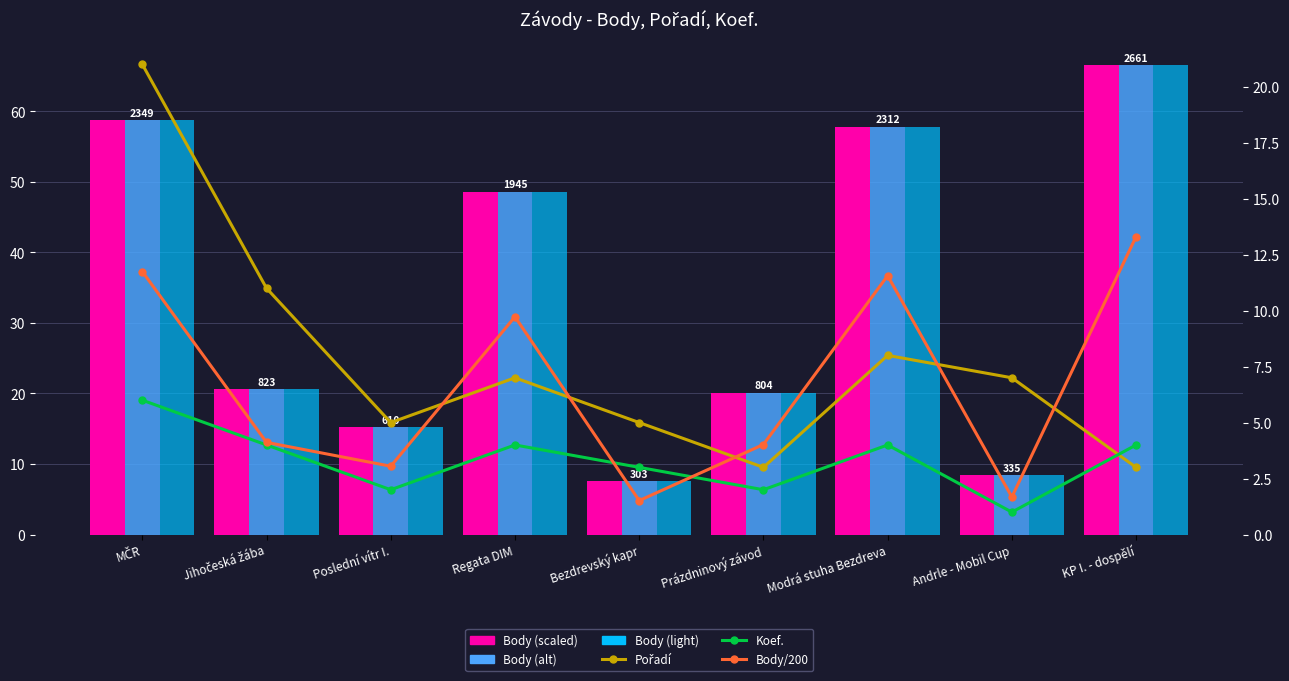

Reading left to right, transcribe all the data shown in this chart.

Body (scaled): MČR=58.7	Jihočeská žába=20.6	Poslední vítr I.=15.2	Regata DIM=48.6	Bezdrevský kapr=7.6	Prázdninový závod=20.1	Modrá stuha Bezdreva=57.8	Andrle - Mobil Cup=8.4	KP I. - dospělí=66.5
Body (alt): MČR=58.7	Jihočeská žába=20.6	Poslední vítr I.=15.2	Regata DIM=48.6	Bezdrevský kapr=7.6	Prázdninový závod=20.1	Modrá stuha Bezdreva=57.8	Andrle - Mobil Cup=8.4	KP I. - dospělí=66.5
Body (light): MČR=58.7	Jihočeská žába=20.6	Poslední vítr I.=15.2	Regata DIM=48.6	Bezdrevský kapr=7.6	Prázdninový závod=20.1	Modrá stuha Bezdreva=57.8	Andrle - Mobil Cup=8.4	KP I. - dospělí=66.5
Pořadí: MČR=21.0	Jihočeská žába=11.0	Poslední vítr I.=5.0	Regata DIM=7.0	Bezdrevský kapr=5.0	Prázdninový závod=3.0	Modrá stuha Bezdreva=8.0	Andrle - Mobil Cup=7.0	KP I. - dospělí=3.0
Koef.: MČR=6.0	Jihočeská žába=4.0	Poslední vítr I.=2.0	Regata DIM=4.0	Bezdrevský kapr=3.0	Prázdninový závod=2.0	Modrá stuha Bezdreva=4.0	Andrle - Mobil Cup=1.0	KP I. - dospělí=4.0
Body/200: MČR=11.7	Jihočeská žába=4.1	Poslední vítr I.=3.0	Regata DIM=9.7	Bezdrevský kapr=1.5	Prázdninový závod=4.0	Modrá stuha Bezdreva=11.6	Andrle - Mobil Cup=1.7	KP I. - dospělí=13.3